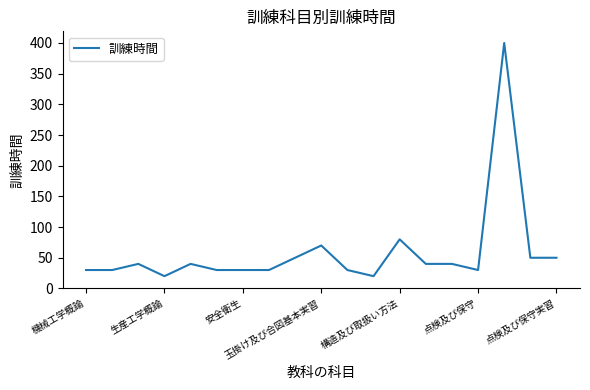

What is the minimum value shown in the chart?

20